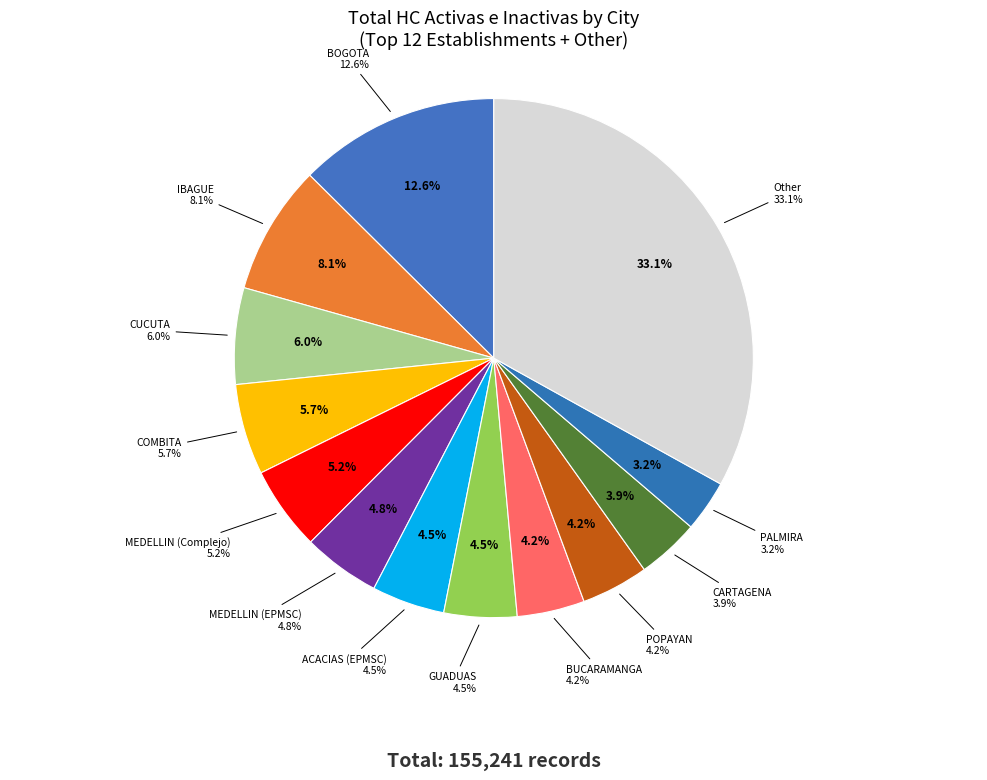

Does CARTAGENA represent more than half of the total?

No